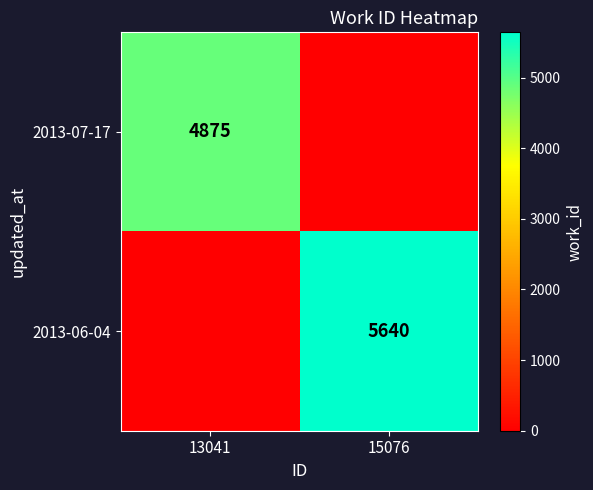

The 2013-06-04 series shows 2093 at 15076. True or false?

False